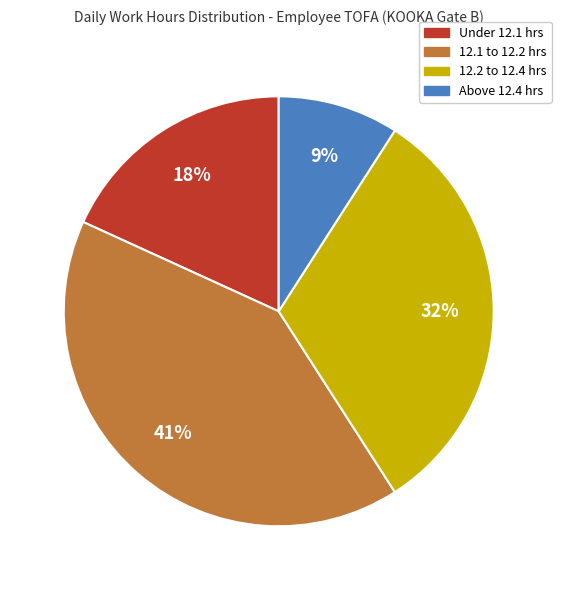

To the nearest percent, what portion does 12.1 to 12.2 hrs represent?

41%